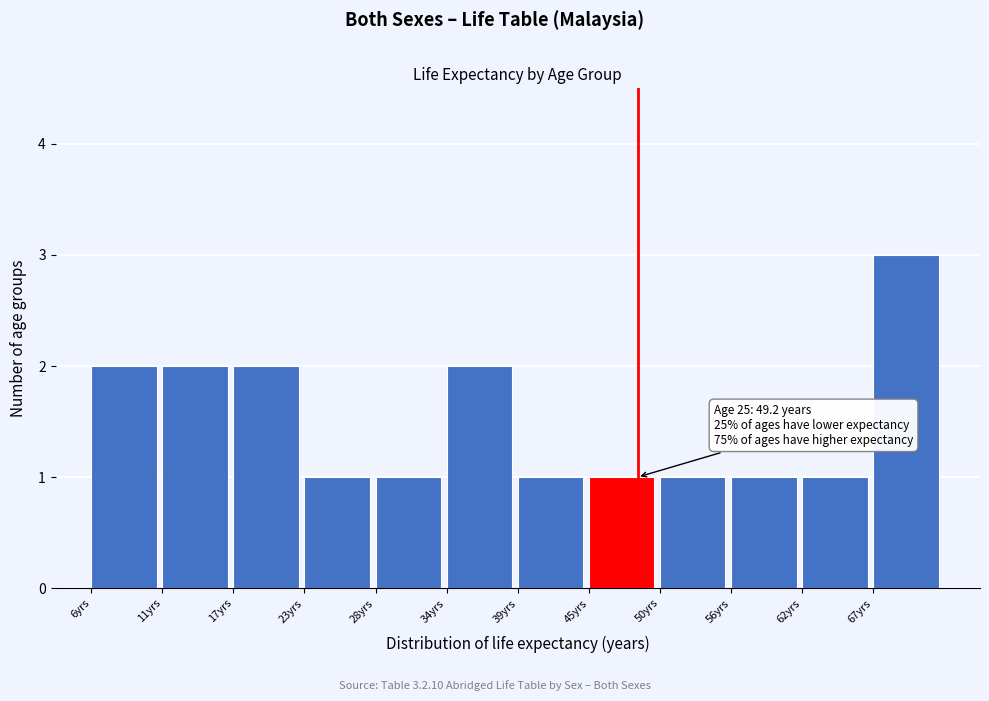

Reading left to right, extract all data points from this chart.

2	2	2	1	1	2	1	1	1	1	1	3